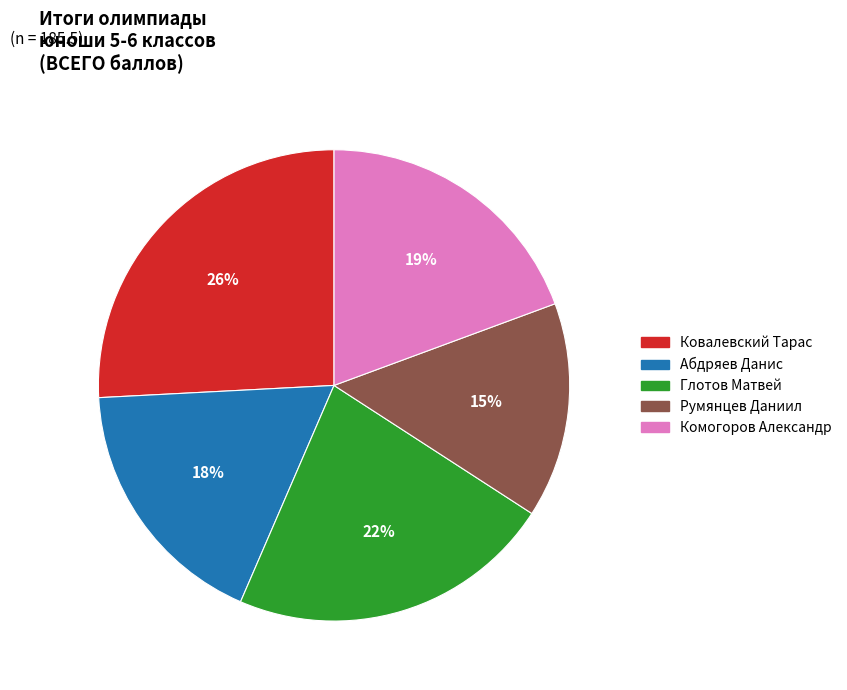

True or false: Комогоров Александр accounts for 19% of the total.

True